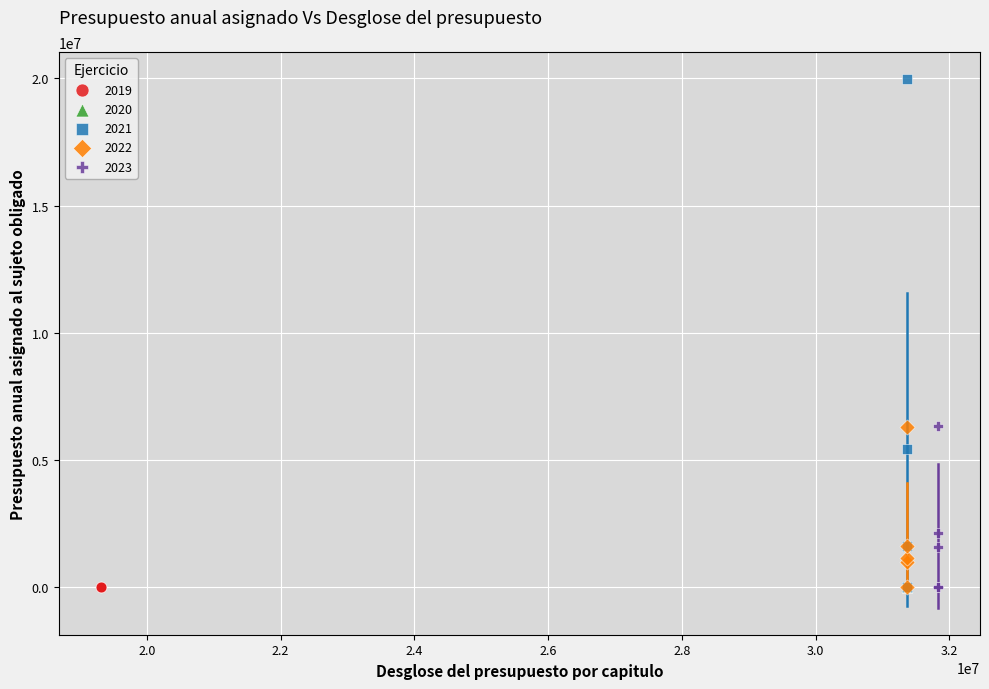

Which series reaches the maximum Y coordinate?

2021